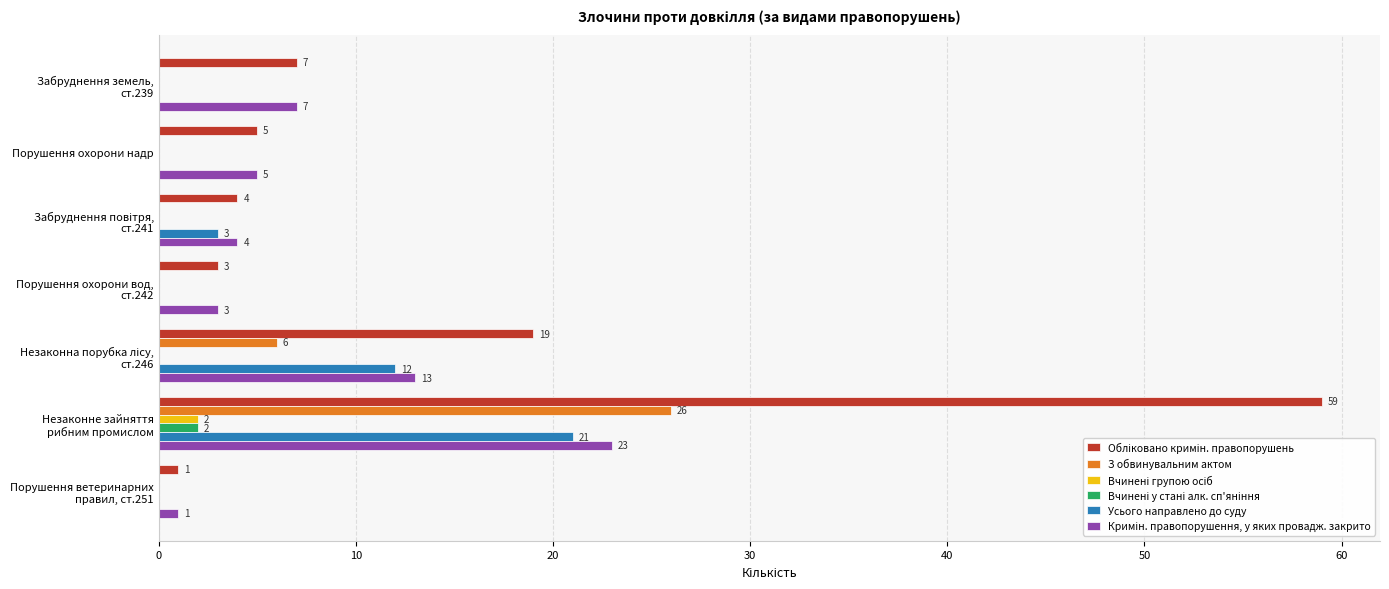

What is the maximum value shown in the chart?

59